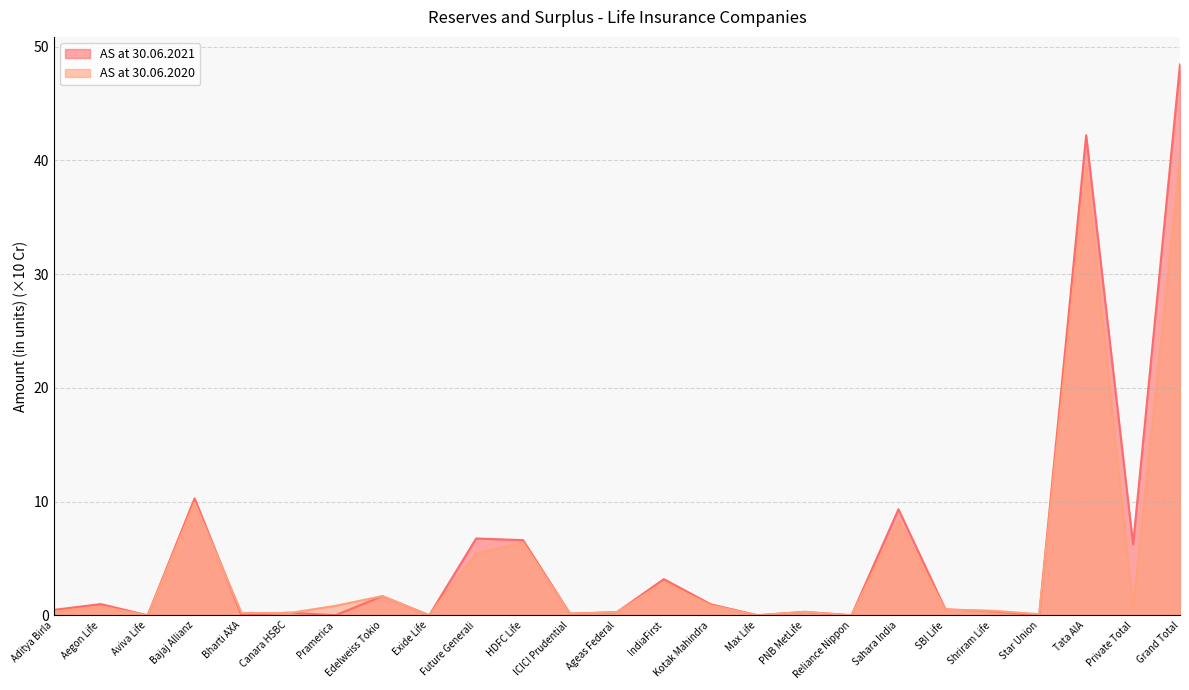

At Future Generali, list the series in order from largest to smallest.

AS at 30.06.2021, AS at 30.06.2020